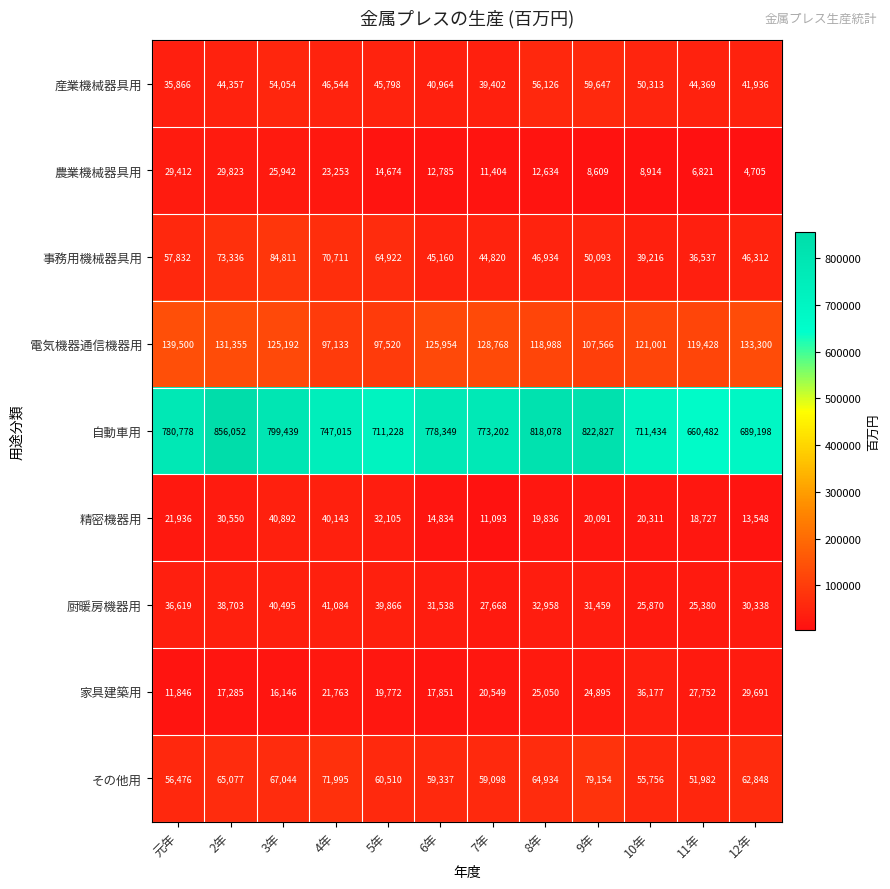

Which series has the largest total across all categories?

自動車用